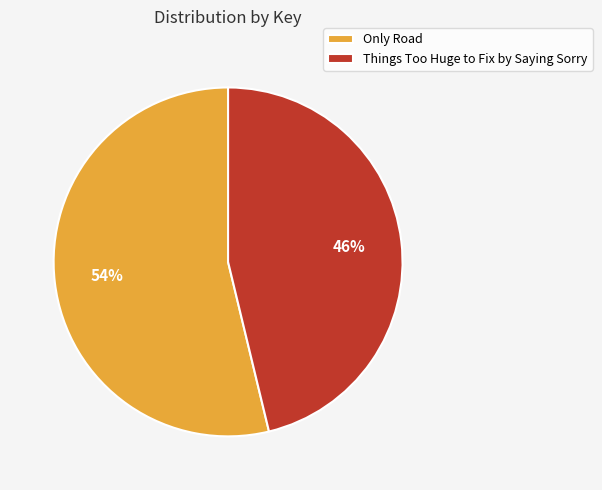

To the nearest percent, what is the combined percentage of Only Road and Things Too Huge to Fix by Saying Sorry?

100%